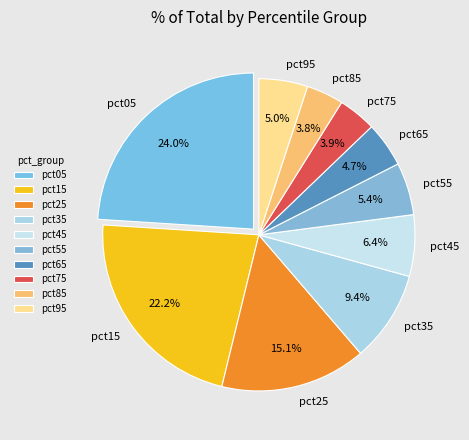

Which category has the biggest portion of the pie?

pct05